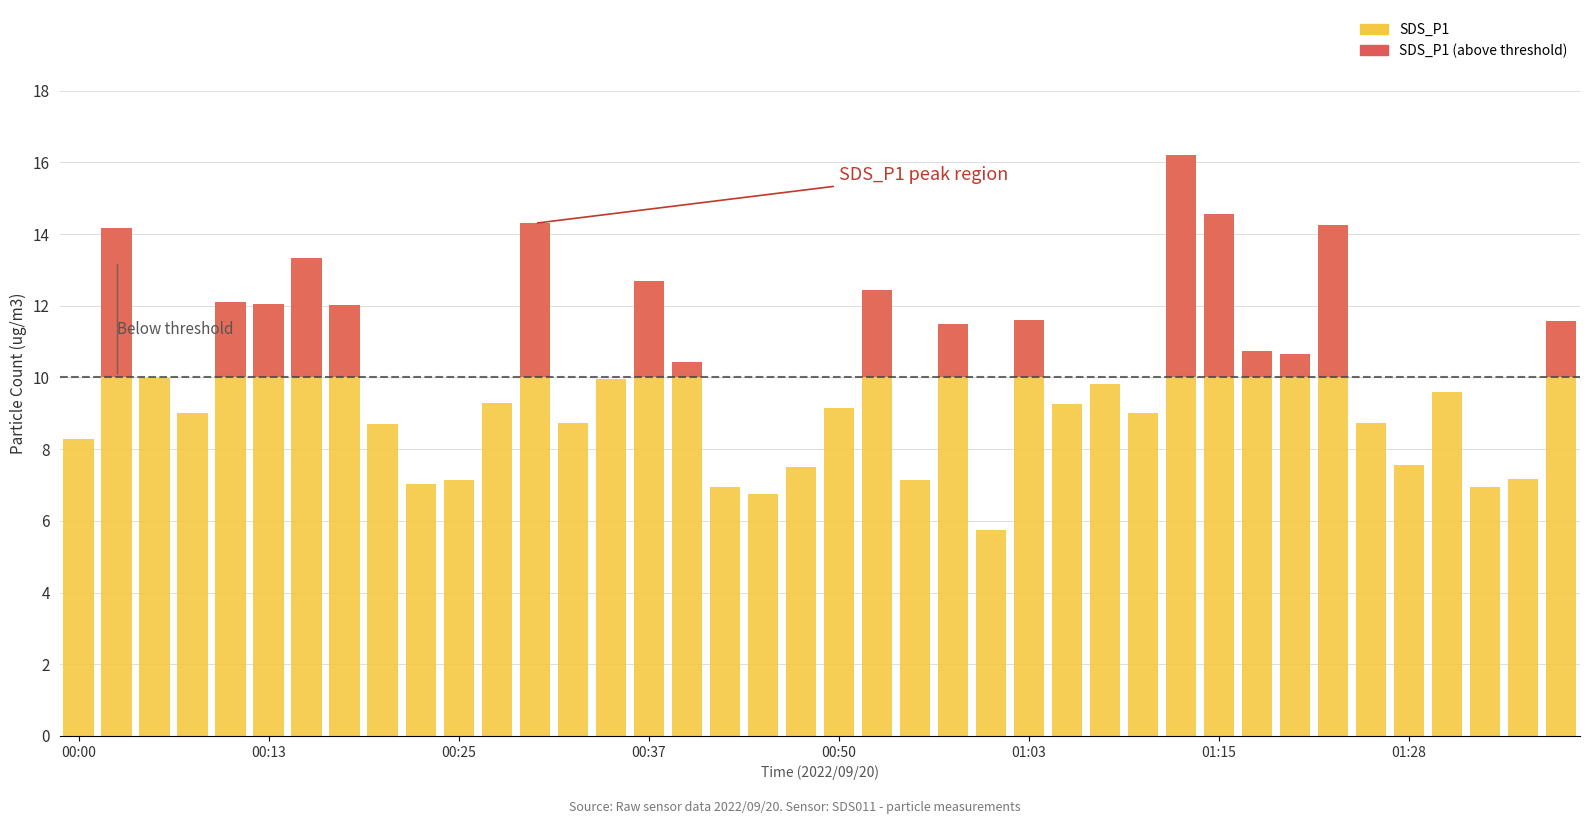

Is it true that SDS_P1 equals 11.5 at 23?

True